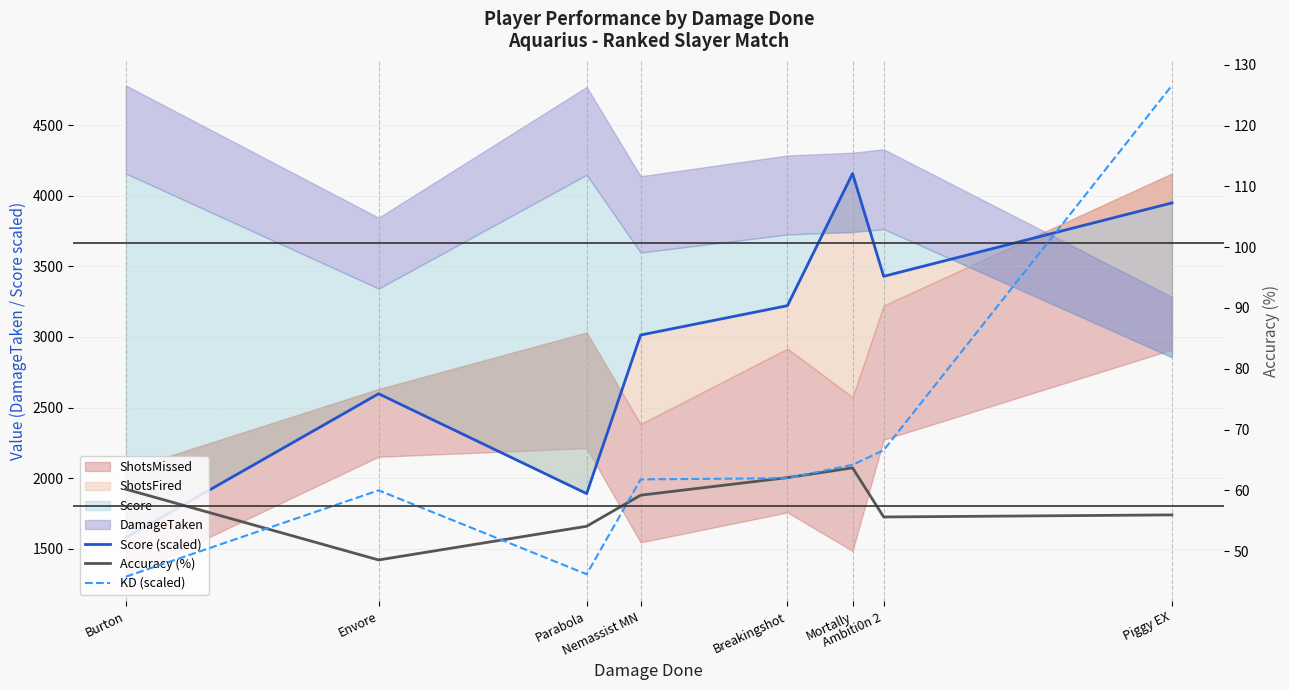

Between Burton and Breakingshot, which series saw the biggest shift?

Score (scaled)